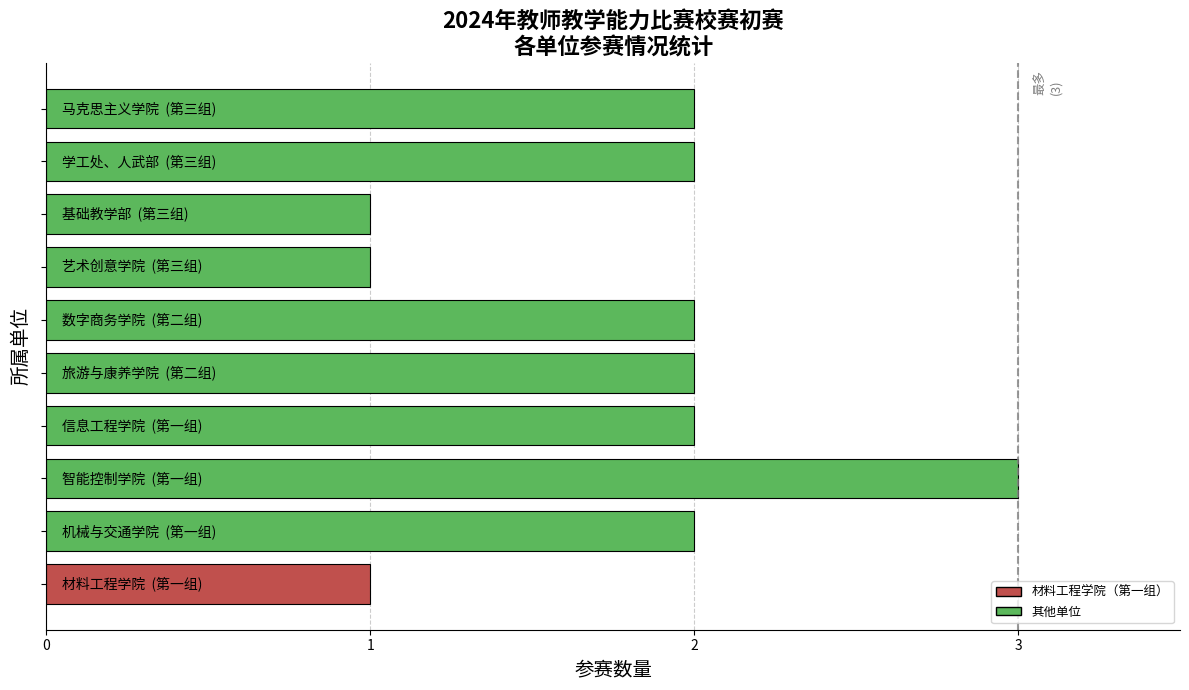

What is the greatest value displayed?

3